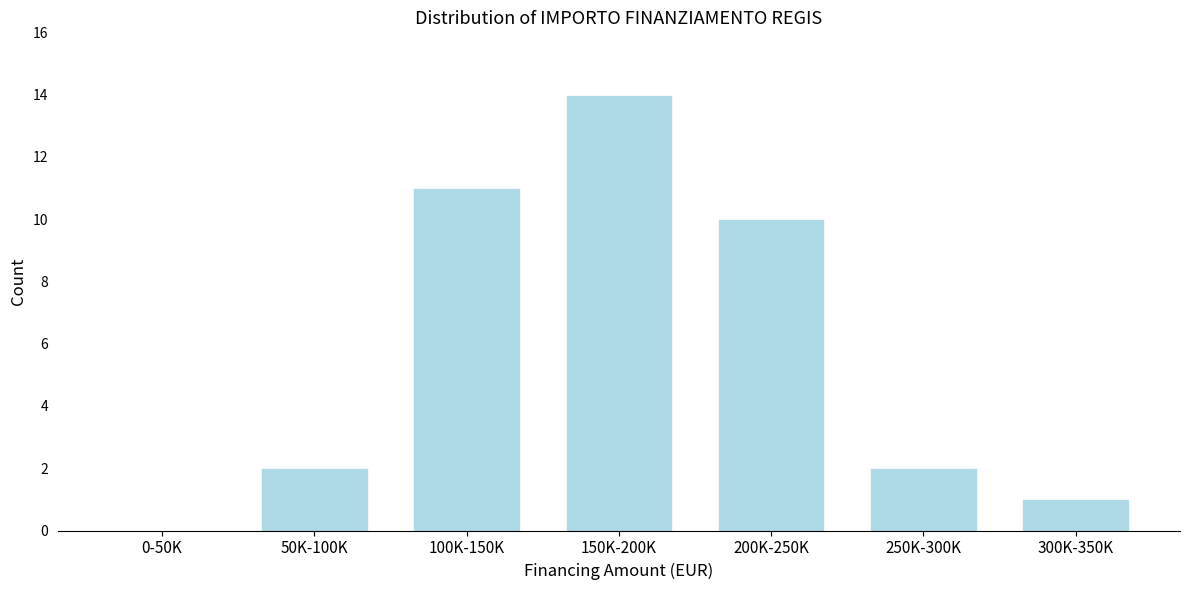

Reading left to right, transcribe all the data shown in this chart.

0-50K=0	50K-100K=2	100K-150K=11	150K-200K=14	200K-250K=10	250K-300K=2	300K-350K=1